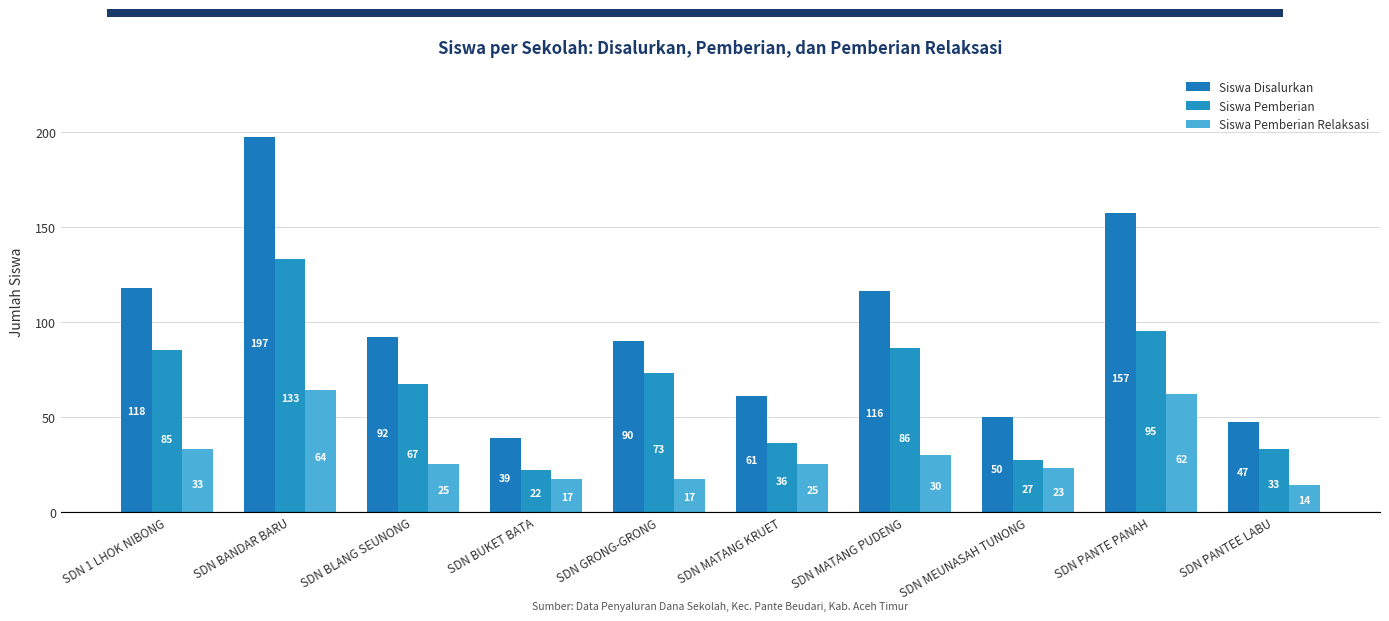

How many distinct data groups are displayed?

3